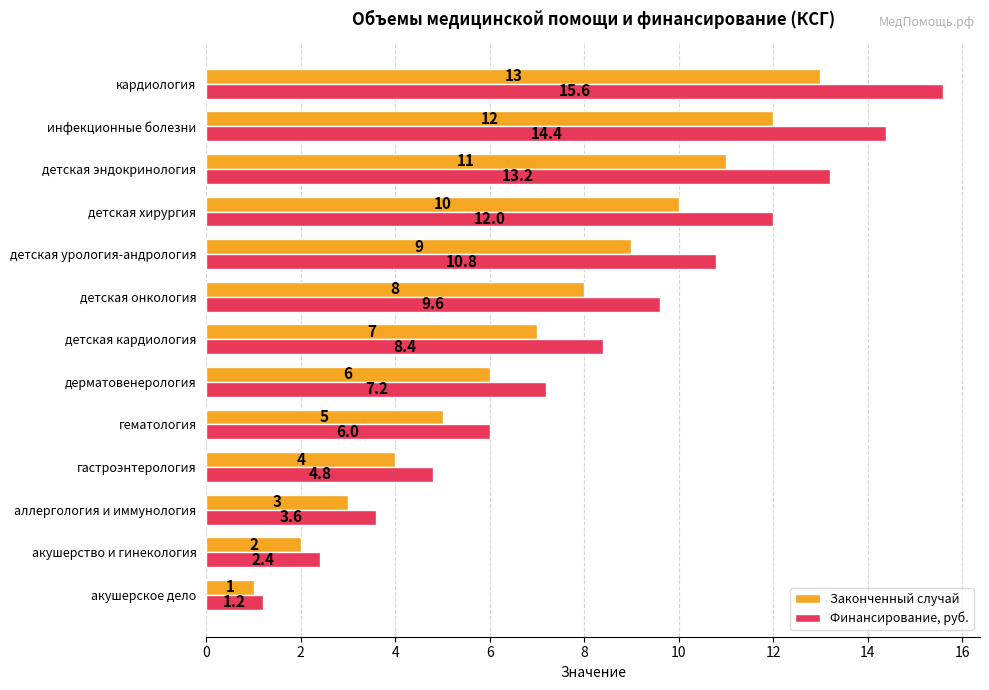

Rank the categories by Финансирование, руб. value from highest to lowest.

кардиология, инфекционные болезни, детская эндокринология, детская хирургия, детская урология-андрология, детская онкология, детская кардиология, дерматовенерология, гематология, гастроэнтерология, аллергология и иммунология, акушерство и гинекология, акушерское дело